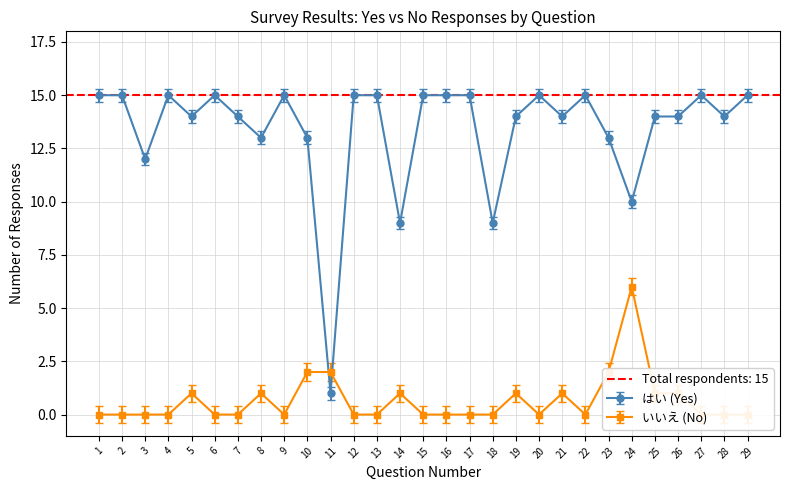

What is the maximum value for はい?

15